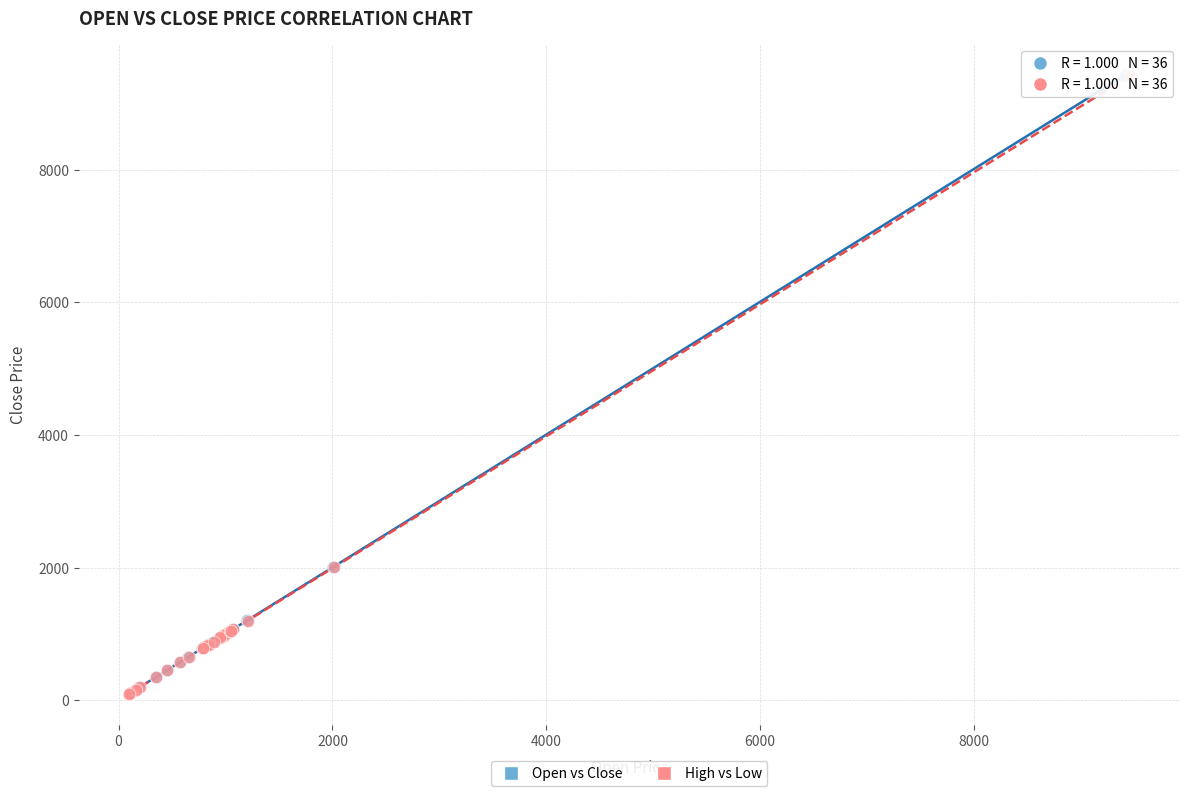

Which series has the largest Y range (max minus min)?

Open vs Close